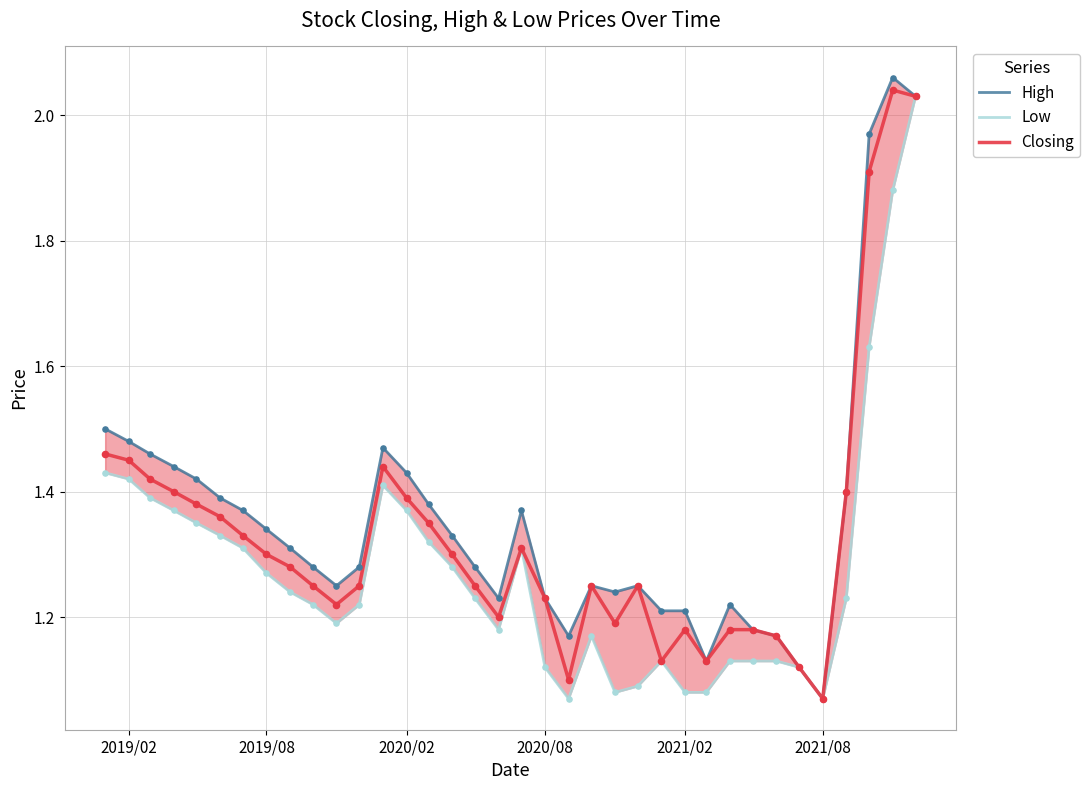

The value of Closing at 2021/02 is 0.8. True or false?

False